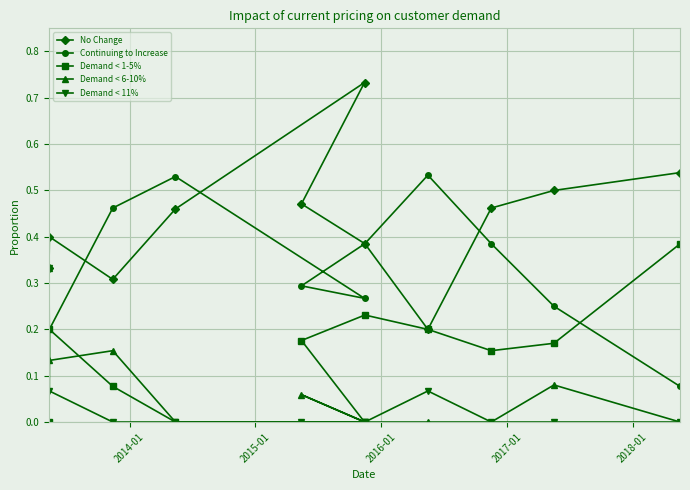

At how many categories does at least one series exceed 0?

11